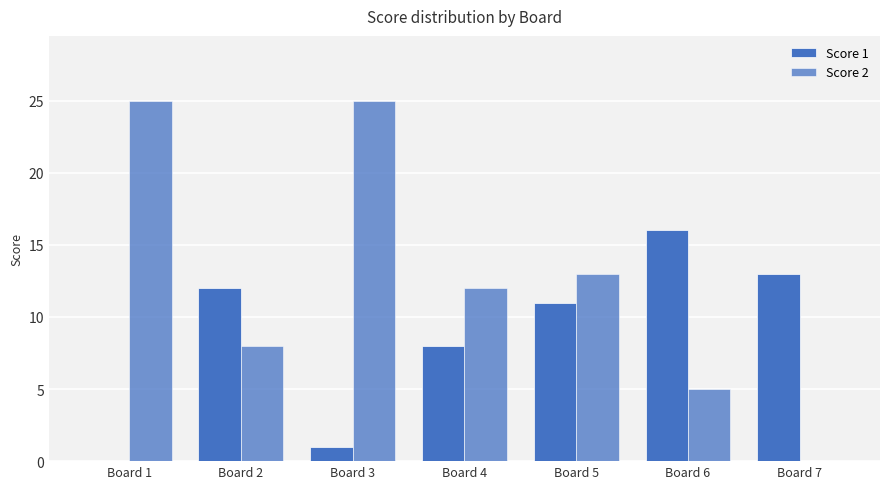

Between Board 2 and Board 3, which is larger?

Board 2